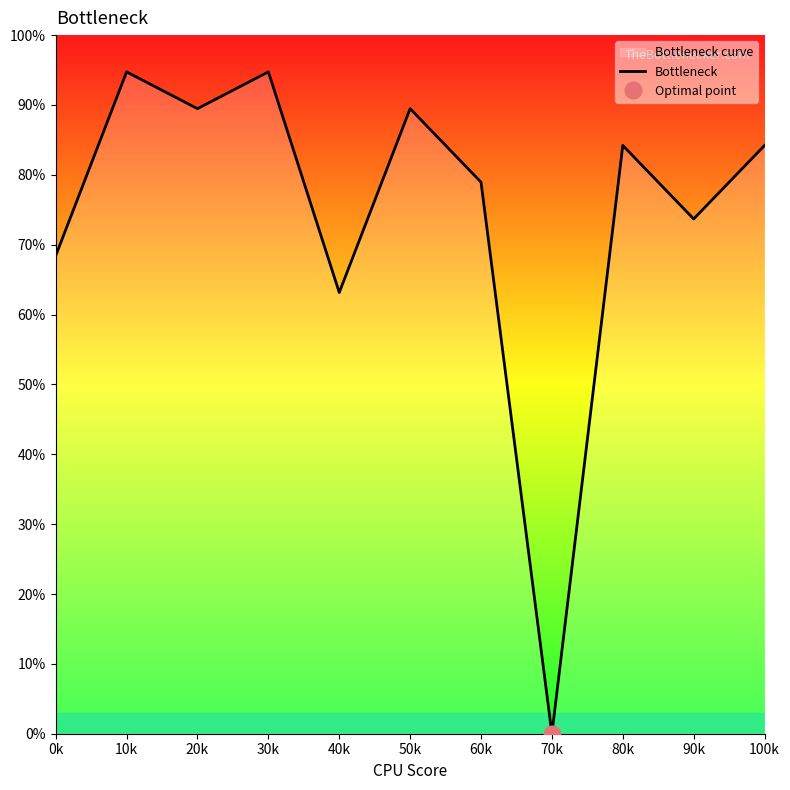

Reading left to right, transcribe all the data shown in this chart.

68.4	94.7	89.5	94.7	63.2	89.5	78.9	0.0	84.2	73.7	84.2